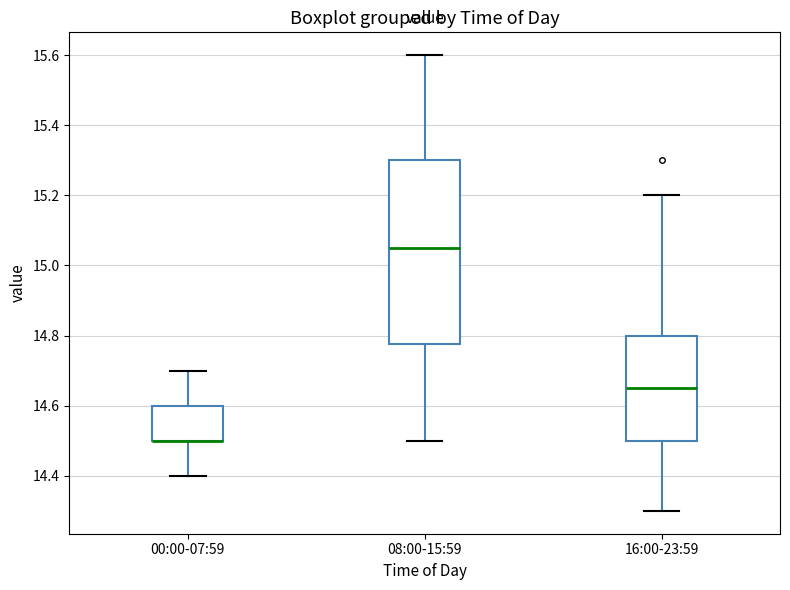

Reading left to right, read every box against the y-axis: the position of its median line, the range the box covers, and the ends of its whiskers. The values are not printed on the chart, so give them approximately, as read against the axis.

00:00-07:59: median 14.50 (drawn on the box's lower edge), box 14.50 to 14.60, whiskers 14.40 to 14.70
08:00-15:59: median 15.06, box 14.78 to 15.30, whiskers 14.50 to 15.60
16:00-23:59: median 14.66, box 14.50 to 14.80, whiskers 14.30 to 15.20